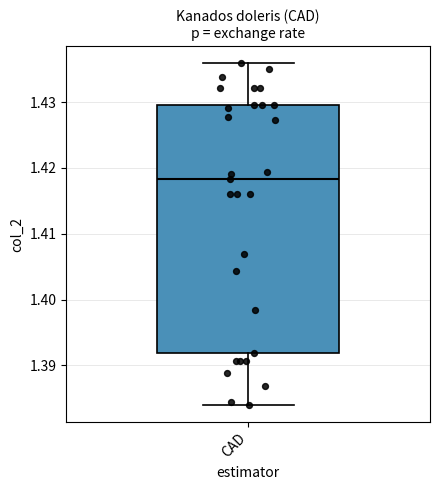

Transcribe this box plot: give where the median line is, the range the box spans, and where the two whiskers end, as read against the y-axis. The values are not printed on the chart, so give them approximately, as read against the axis.

median 1.418, box 1.392 to 1.430, whiskers 1.384 to 1.436